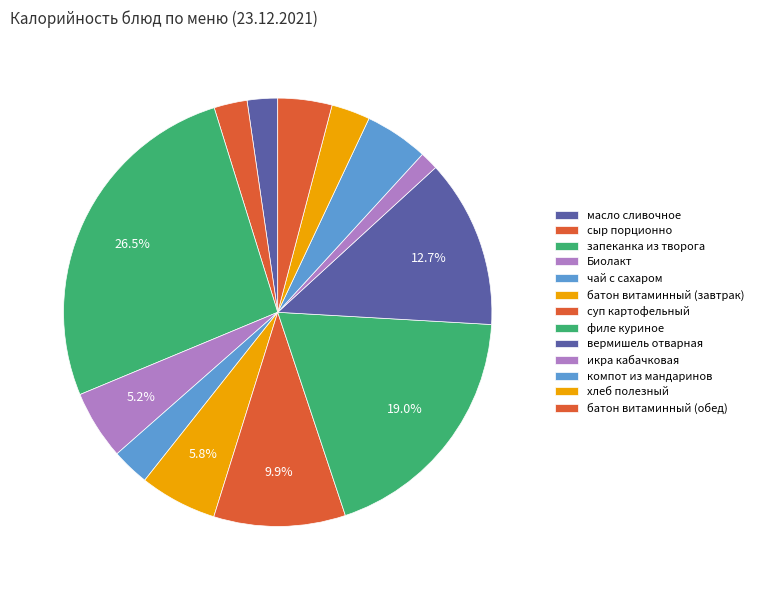

Count the number of slices in the pie.

13